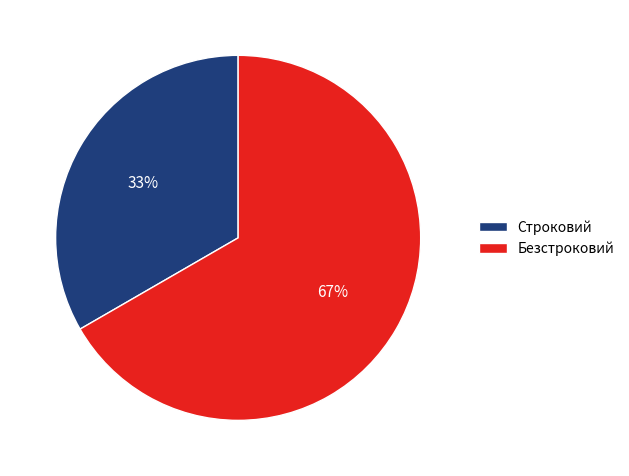

Between Строковий and Безстроковий, which is larger?

Безстроковий